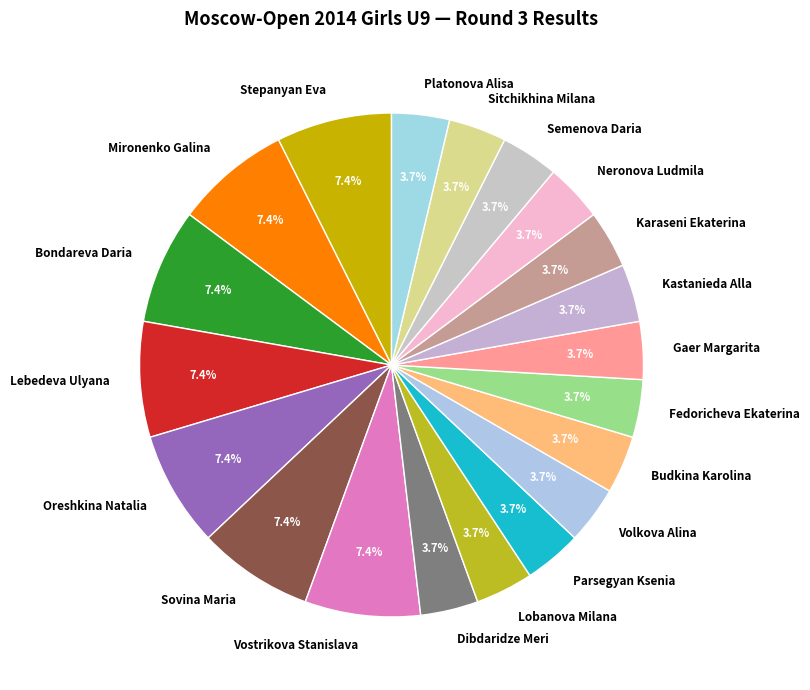

Approximately how many times larger is the value at Mironenko Galina compared to Bondareva Daria?

1.0